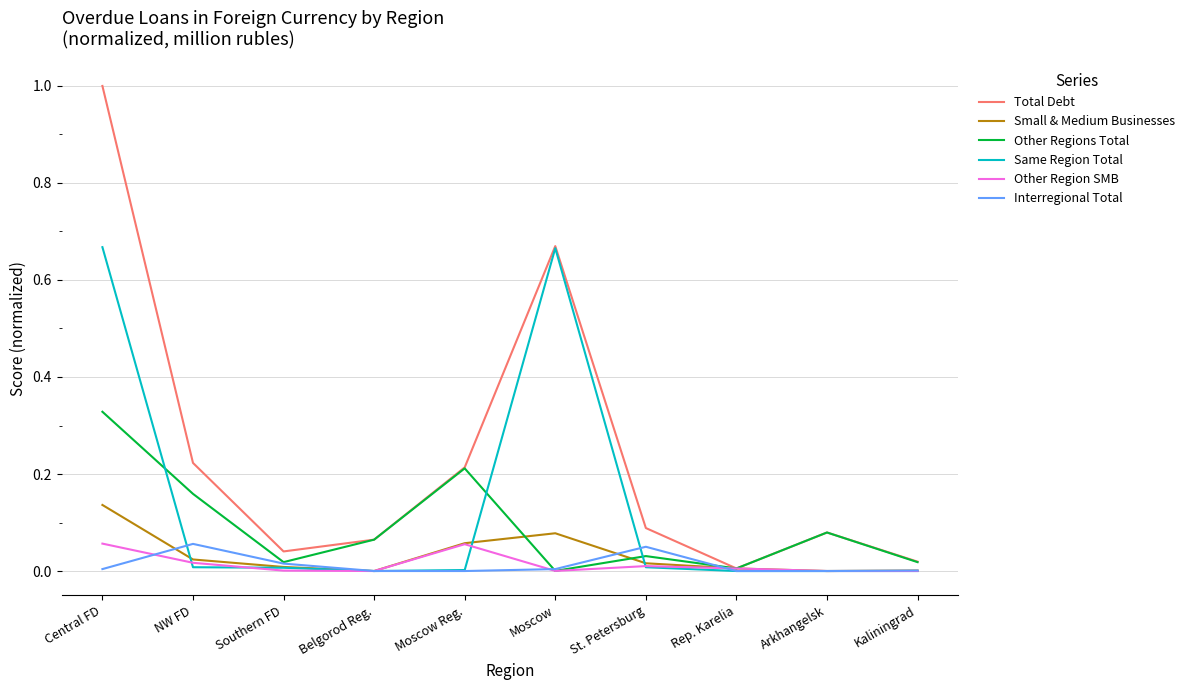

At which category is the sum across all series the highest?

Central FD